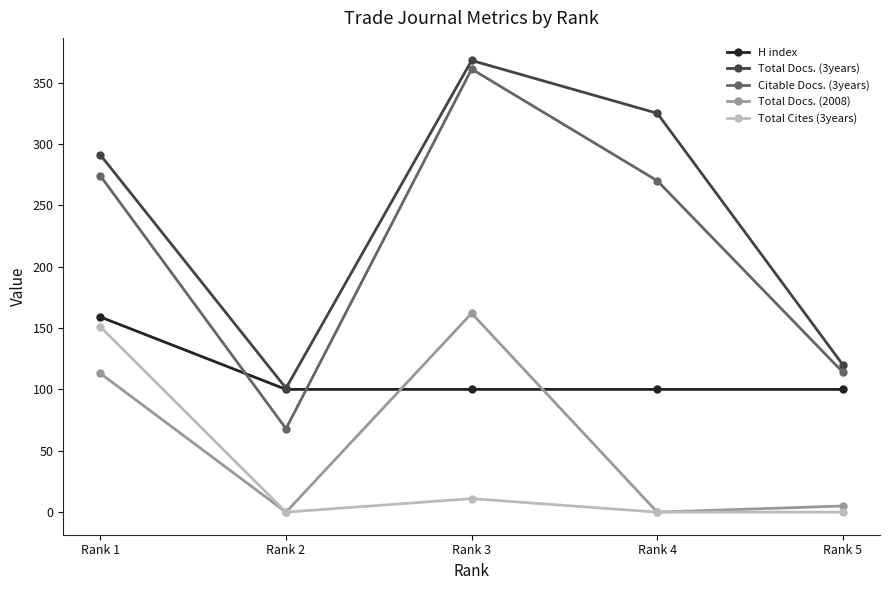

Reading left to right, transcribe all the data shown in this chart.

H index: 159	100	100	100	100
Total Docs. (3years): 291	101	368	325	120
Citable Docs. (3years): 274	68	361	270	114
Total Docs. (2008): 113	0	162	0	5
Total Cites (3years): 151	0	11	0	0